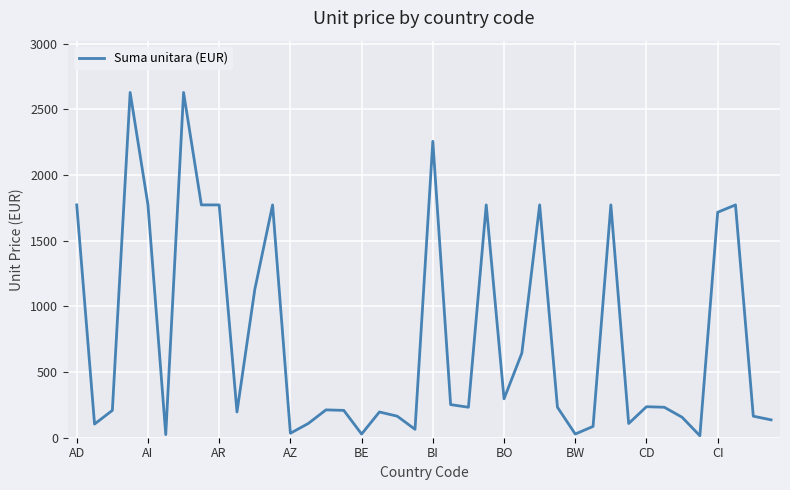

How many values are below 232?

19